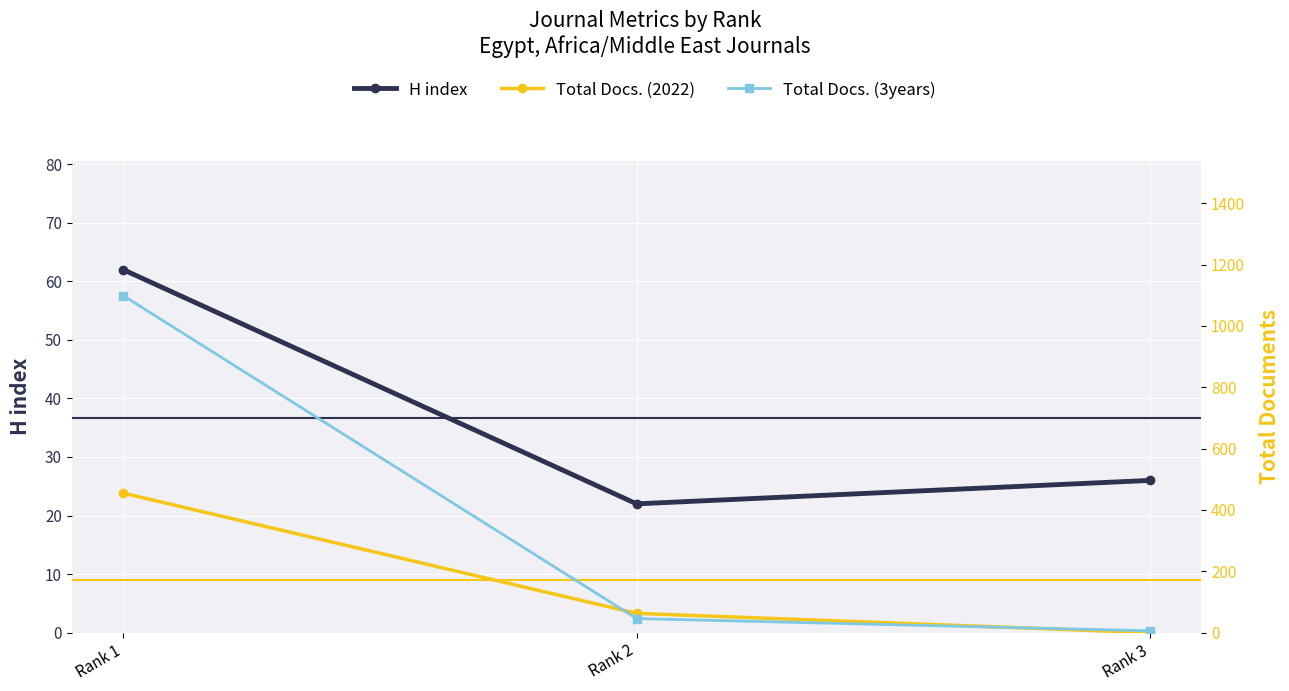

What is the value of the H index point at the 3rd from the left?

26